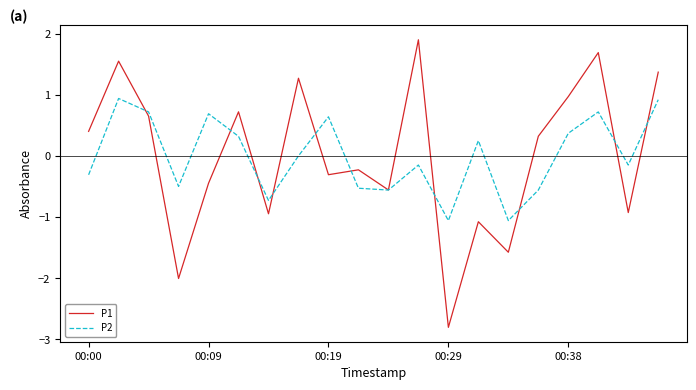

What is the highest value of the P1 series?

1.9